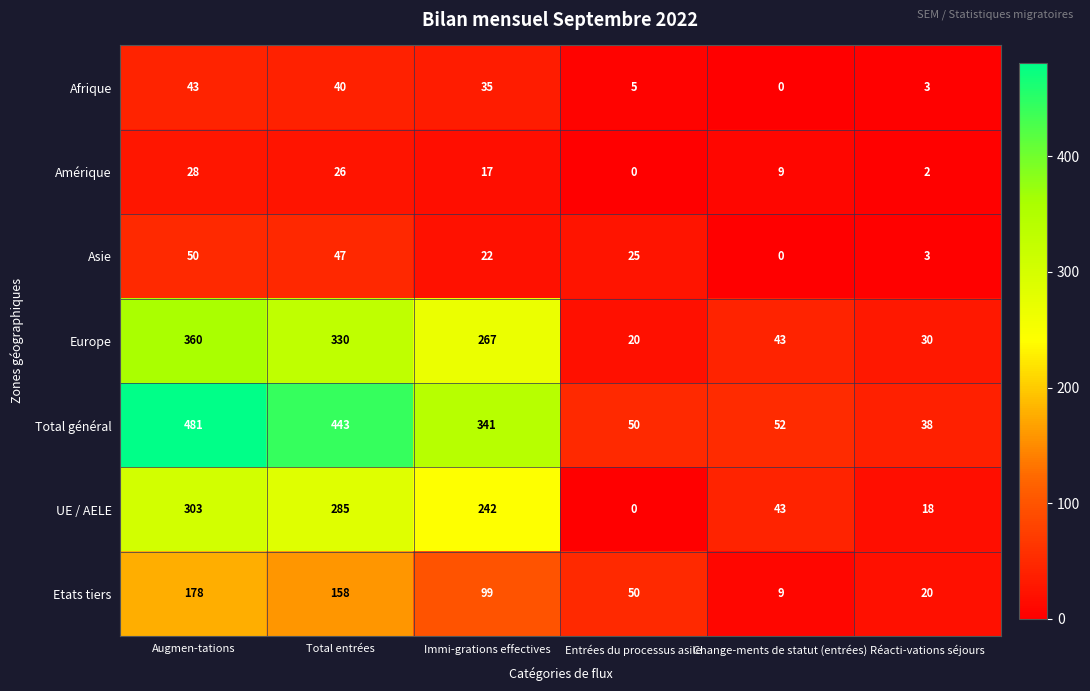

Which label corresponds to the largest value in the chart?

Augmen-tations